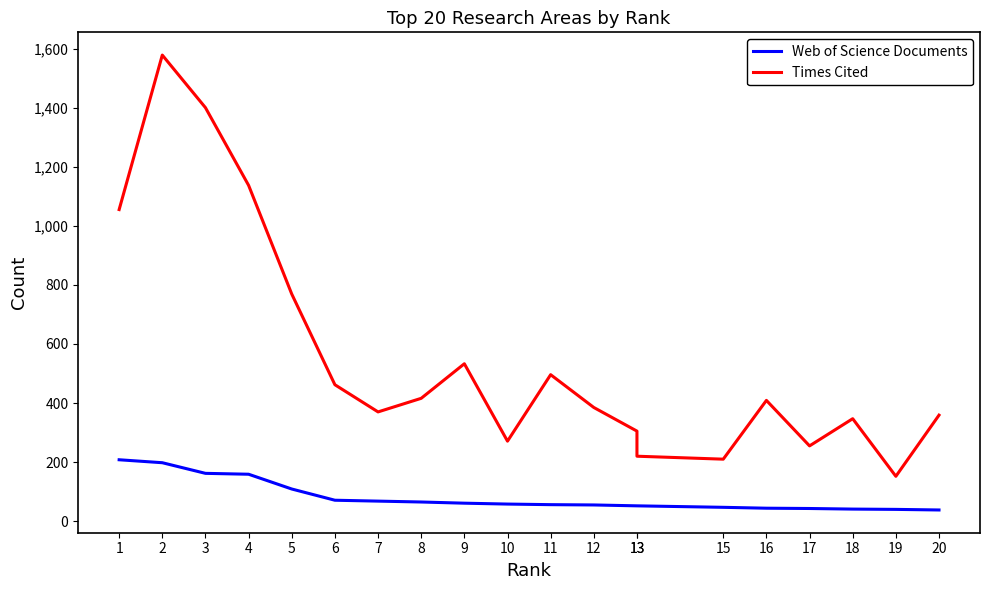

The value of Times Cited at 8 is 416. True or false?

True